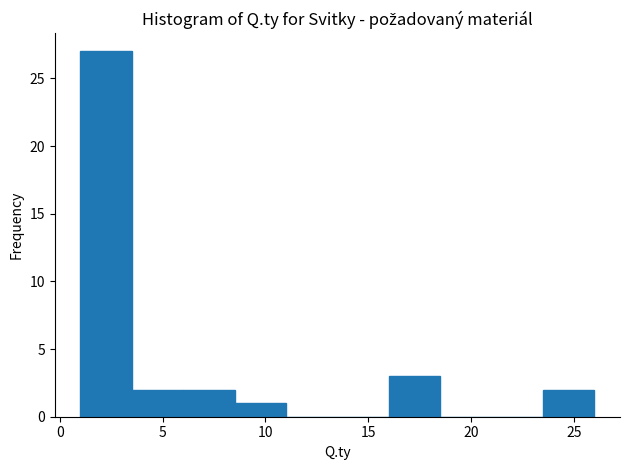

Reading left to right, transcribe this chart: for each bar, give the range it covers on the x-axis and its height. The values are not printed on the chart, so give them approximately, as read against the axis.

1.0 to 3.5: 27
3.5 to 6.0: 2
6.0 to 8.5: 2
8.5 to 11.0: 1
11.0 to 13.5: 0
13.5 to 16.0: 0
16.0 to 18.5: 3
18.5 to 21.0: 0
21.0 to 23.5: 0
23.5 to 26.0: 2